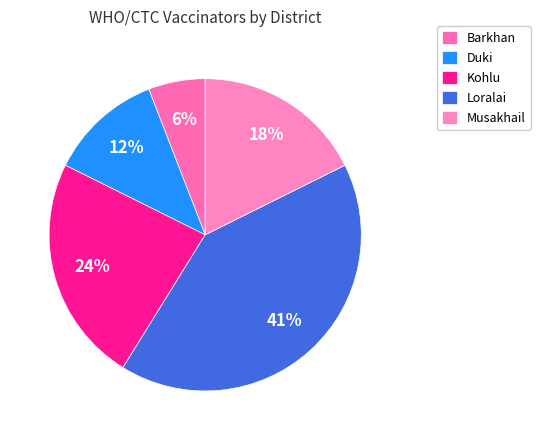

Between Duki and Kohlu, which is larger?

Kohlu